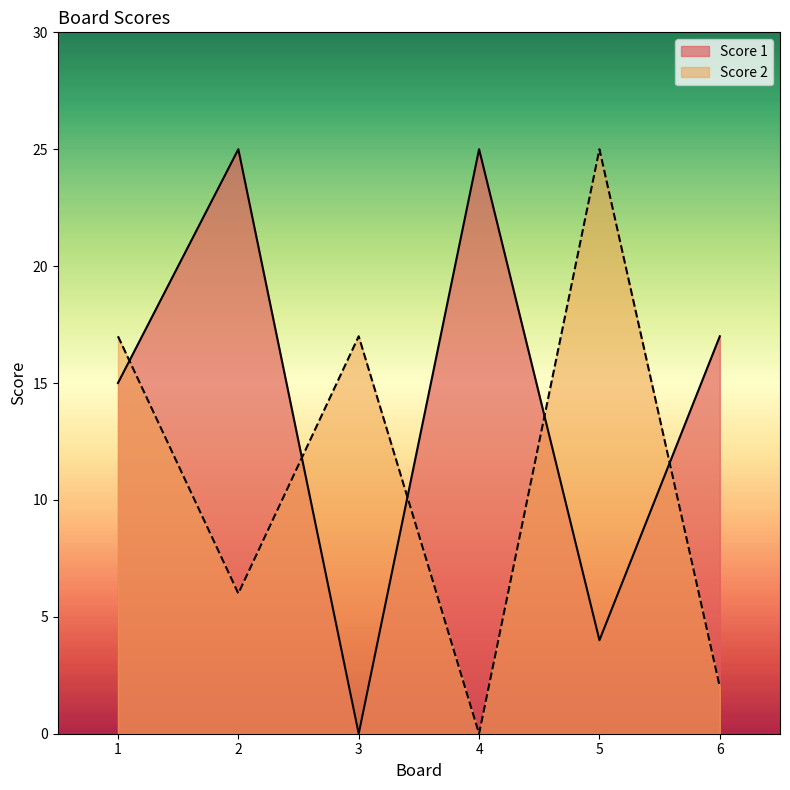

How many lines are shown in the chart?

2